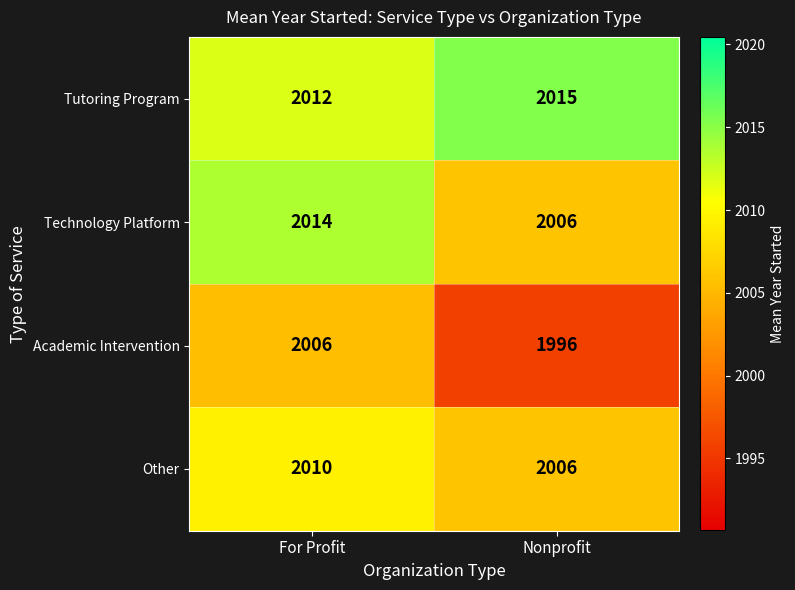

What is the sum of the Tutoring Program values at For Profit and Nonprofit?

4027